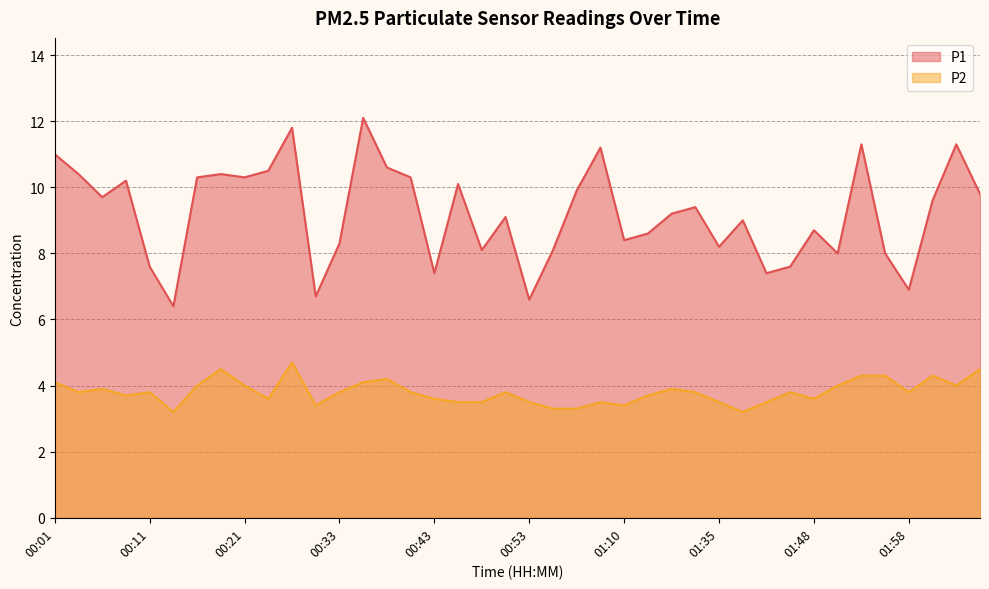

Which series has the largest range (max minus min)?

P1